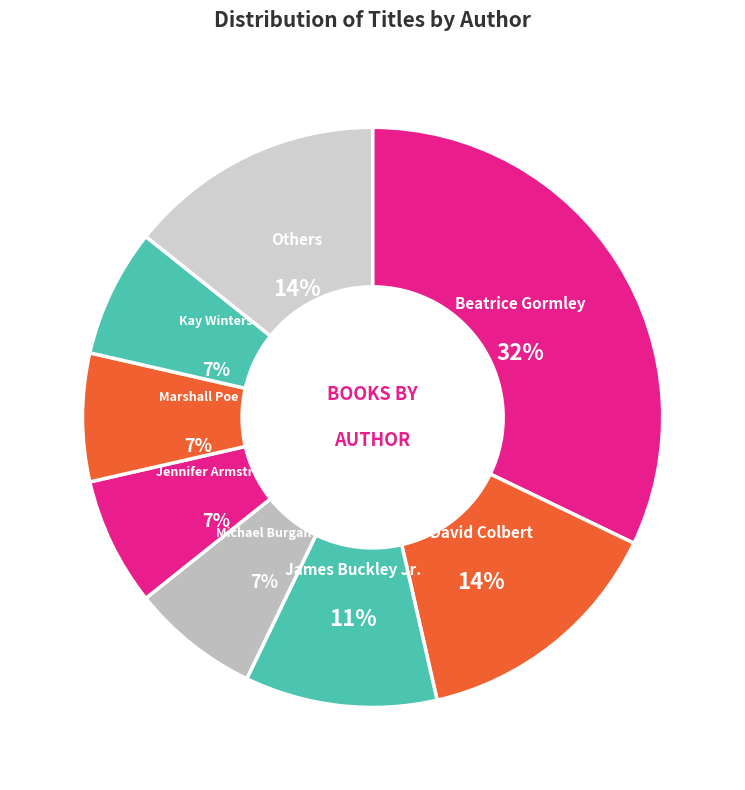

How many slices are in this pie chart?

8